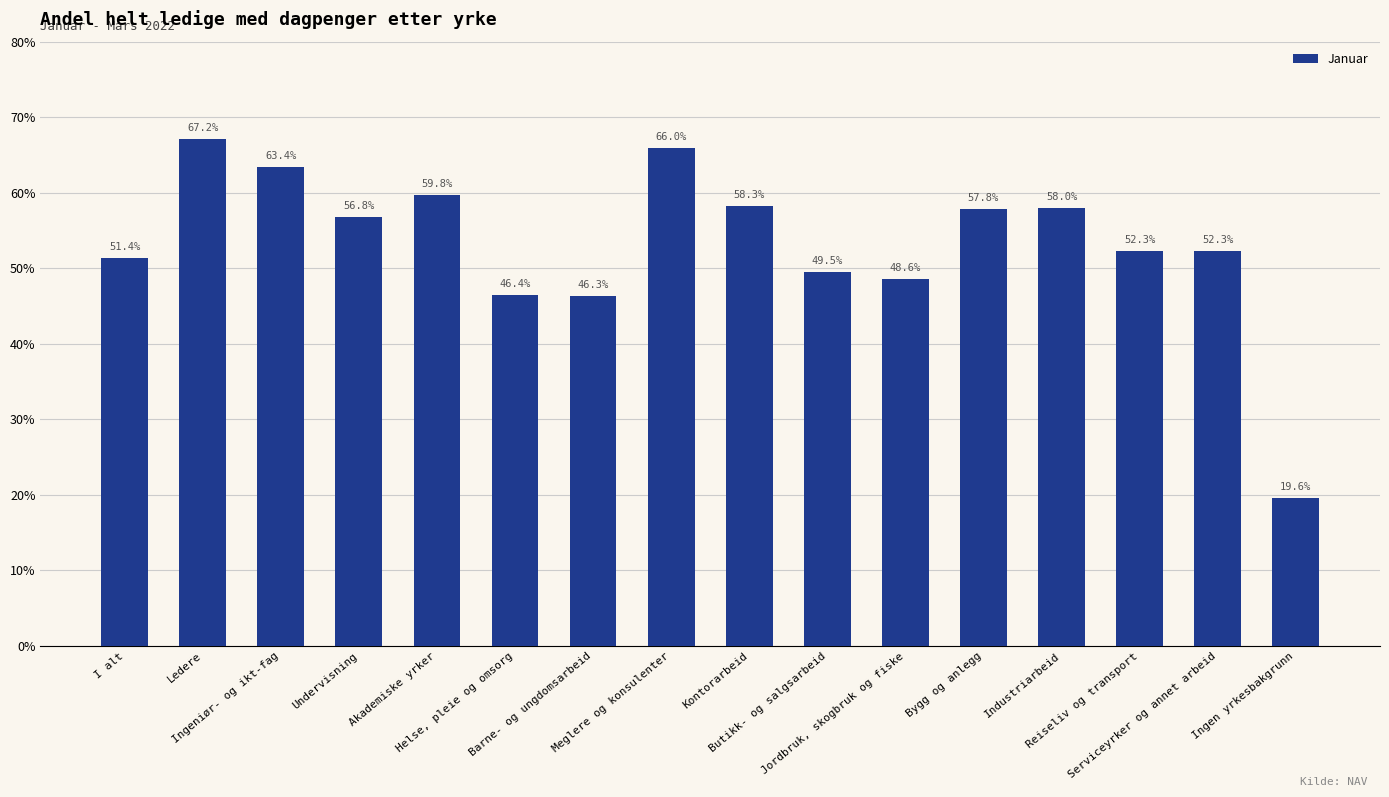

What is the change in value from Akademiske yrker to Butikk- og salgsarbeid?

-10.2